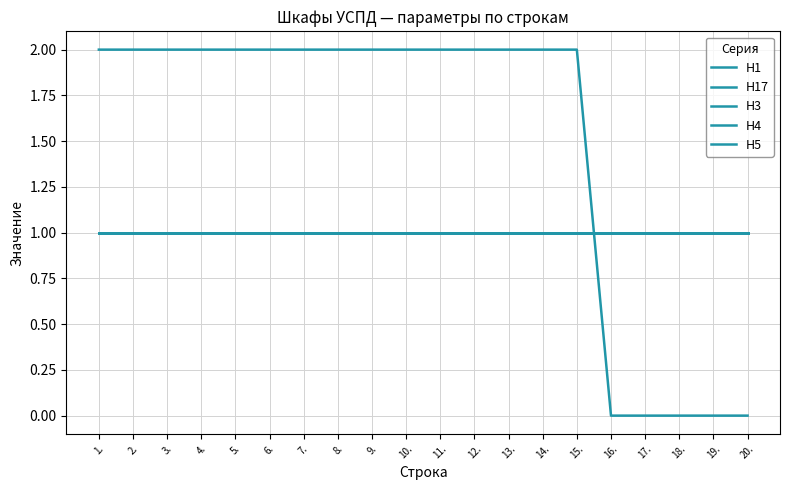

Is this an area chart (filled region under the line)?

No